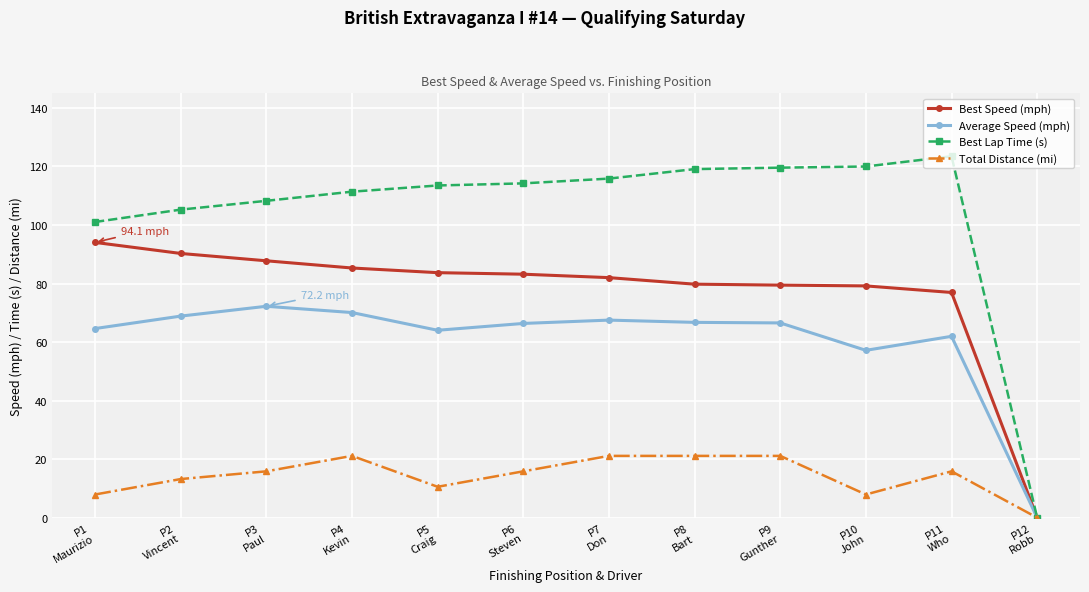

True or false: Best Lap Time (s) has a value of 114.2 at P6
Steven.

True